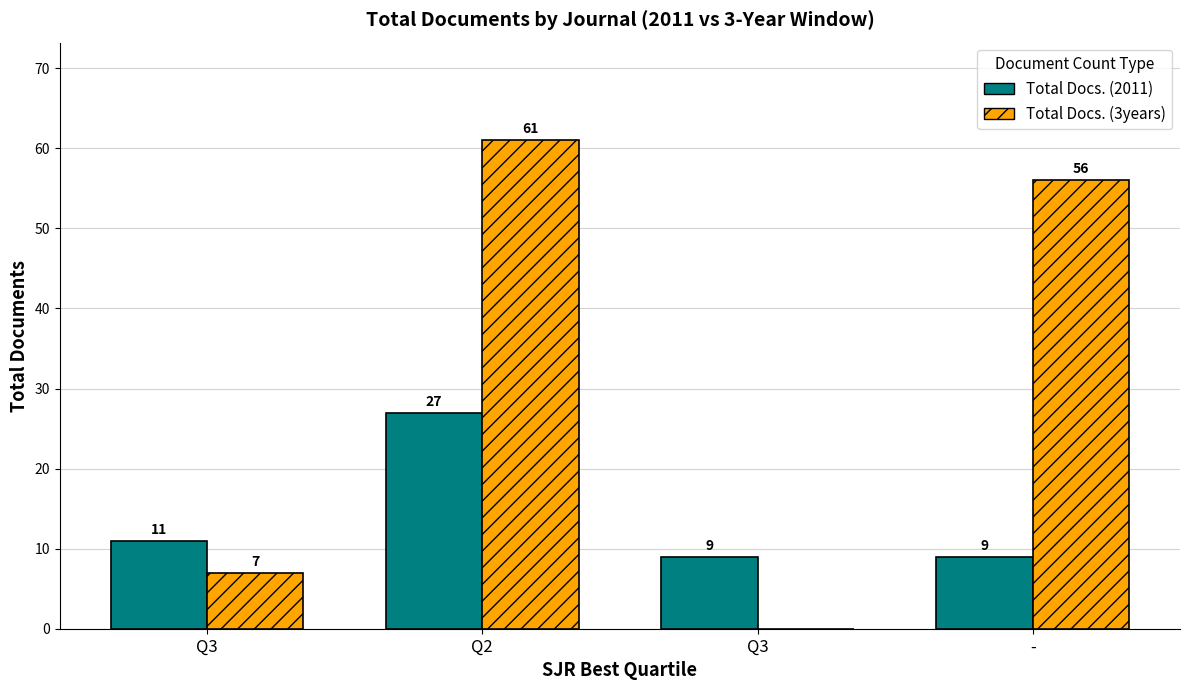

How many values in Total Docs. (3years) are above zero?

3